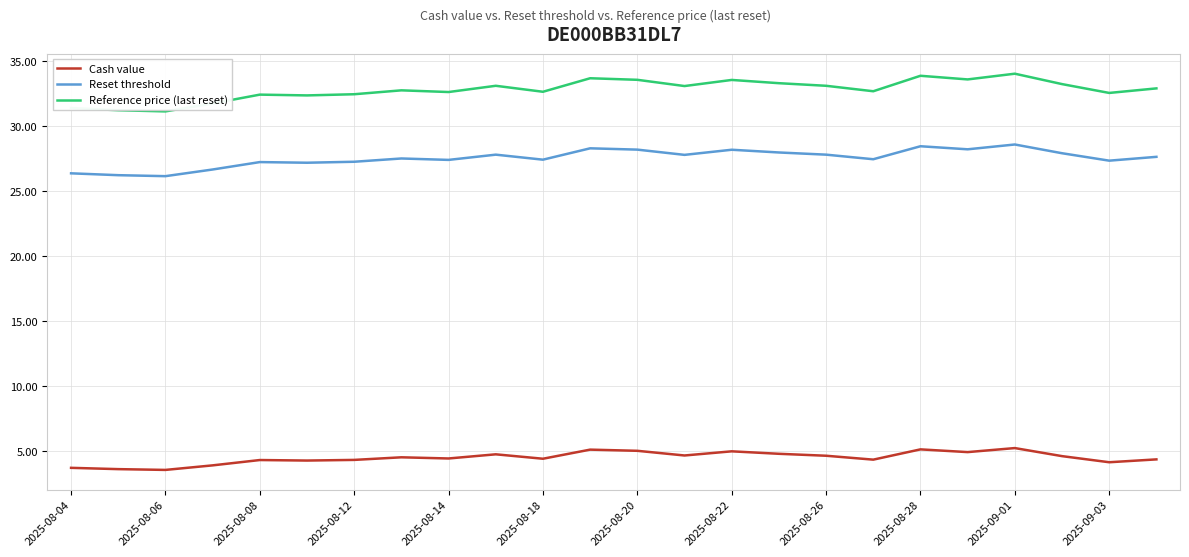

What is the difference between the maximum and second lowest values in the Cash value series?

1.6